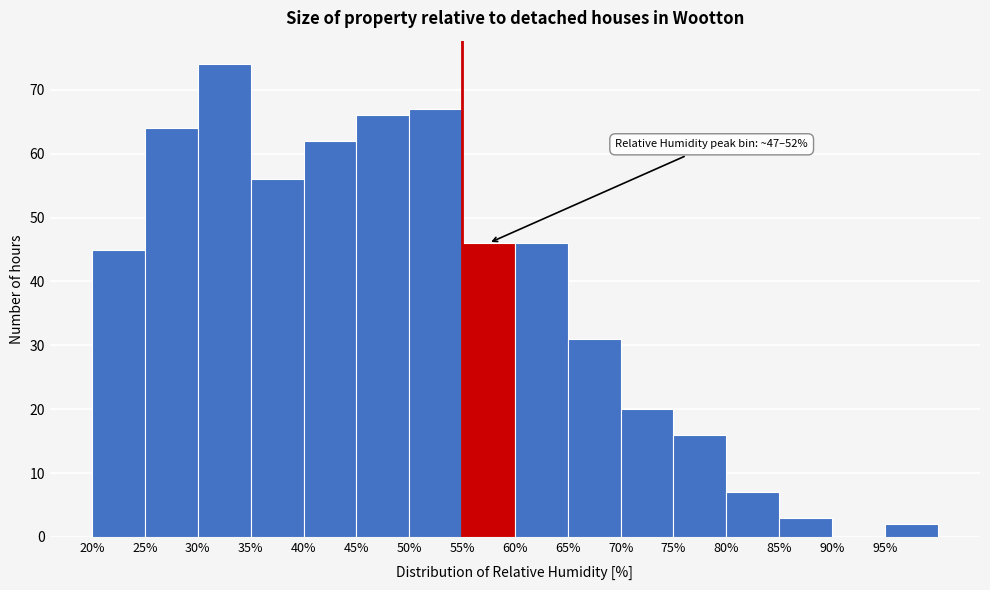

Over which range of the x-axis is the bar tallest?

30 to 35